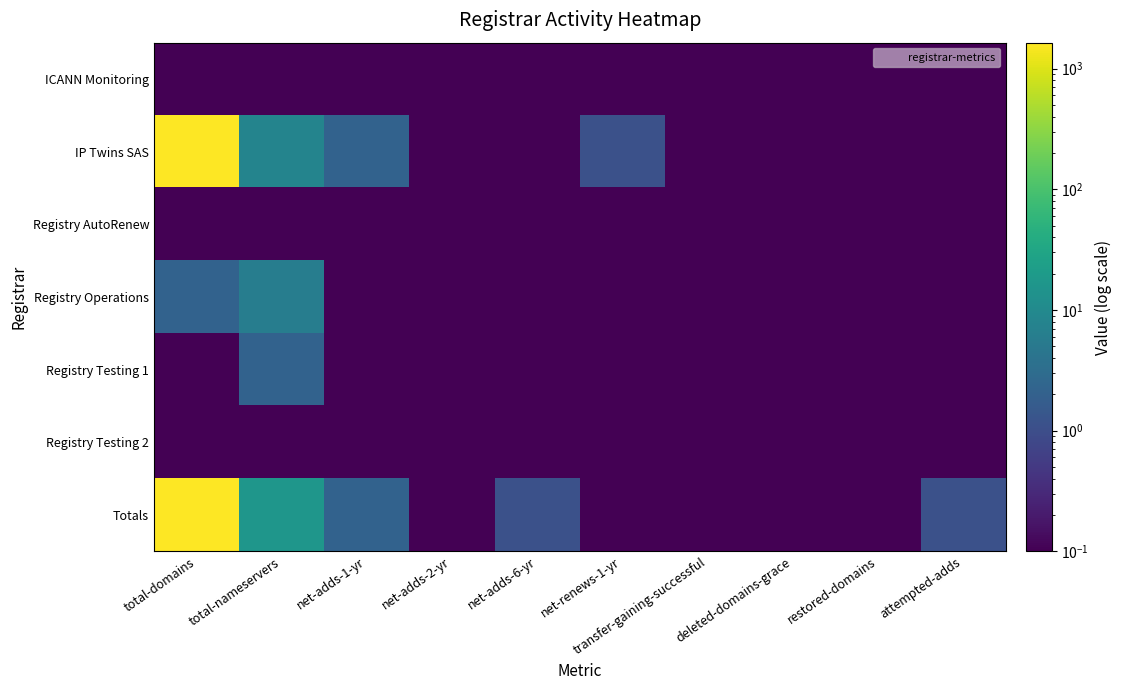

Which label corresponds to the largest value in the chart?

total-domains